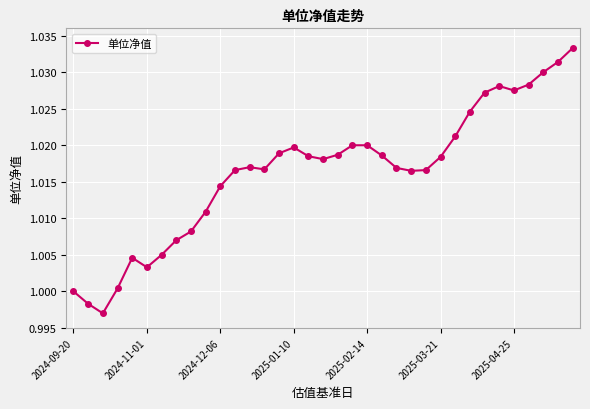

What is the sum of all values?

35.6